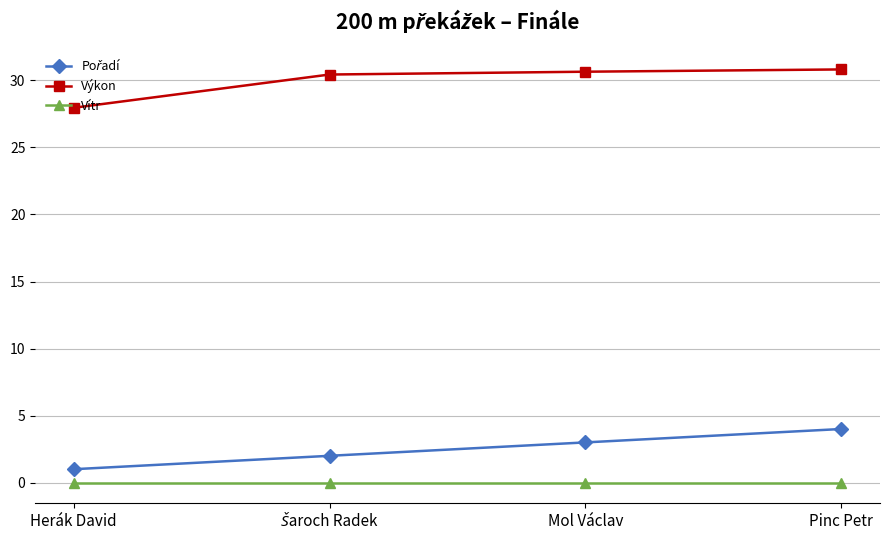

True or false: Výkon and Vítr cross at least once.

False